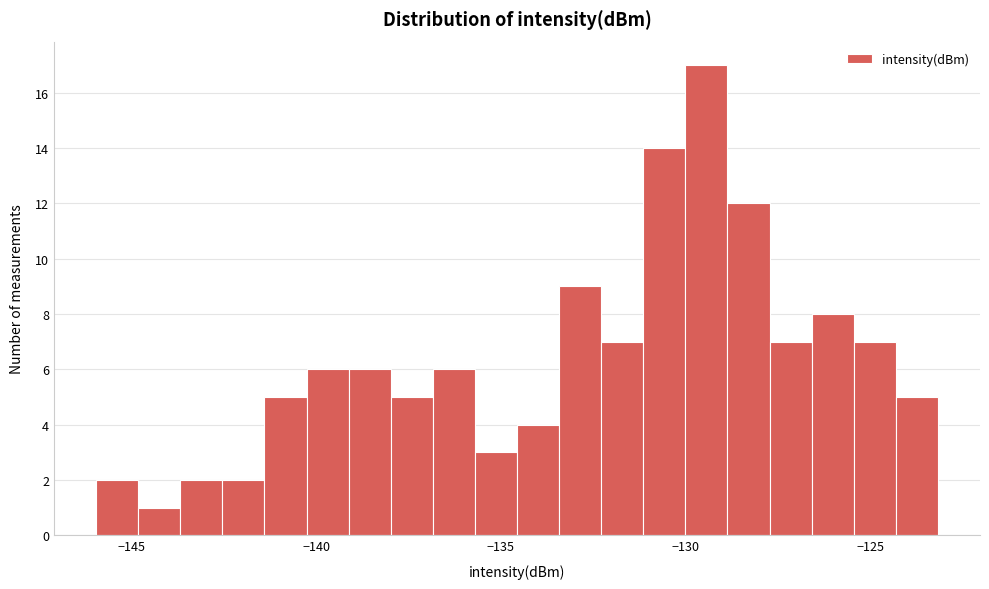

Read against the x-axis, roughly where is the centre of the tallest bar?

-129.5